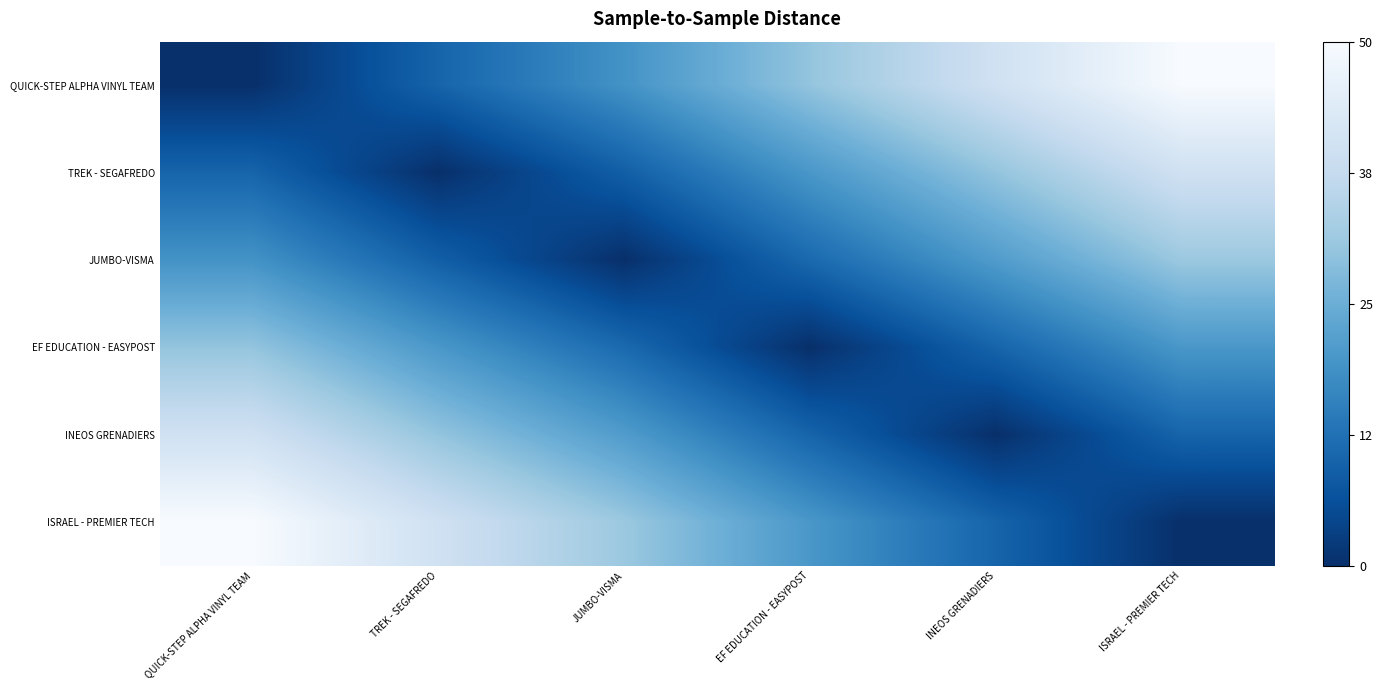

Reading left to right, what are all the values shown in this chart?

QUICK-STEP ALPHA VINYL TEAM: QUICK-STEP ALPHA VINYL TEAM=0	TREK - SEGAFREDO=10	JUMBO-VISMA=19	EF EDUCATION - EASYPOST=30	INEOS GRENADIERS=40	ISRAEL - PREMIER TECH=50
TREK - SEGAFREDO: QUICK-STEP ALPHA VINYL TEAM=10	TREK - SEGAFREDO=0	JUMBO-VISMA=9	EF EDUCATION - EASYPOST=20	INEOS GRENADIERS=30	ISRAEL - PREMIER TECH=40
JUMBO-VISMA: QUICK-STEP ALPHA VINYL TEAM=19	TREK - SEGAFREDO=9	JUMBO-VISMA=0	EF EDUCATION - EASYPOST=11	INEOS GRENADIERS=21	ISRAEL - PREMIER TECH=31
EF EDUCATION - EASYPOST: QUICK-STEP ALPHA VINYL TEAM=30	TREK - SEGAFREDO=20	JUMBO-VISMA=11	EF EDUCATION - EASYPOST=0	INEOS GRENADIERS=10	ISRAEL - PREMIER TECH=20
INEOS GRENADIERS: QUICK-STEP ALPHA VINYL TEAM=40	TREK - SEGAFREDO=30	JUMBO-VISMA=21	EF EDUCATION - EASYPOST=10	INEOS GRENADIERS=0	ISRAEL - PREMIER TECH=10
ISRAEL - PREMIER TECH: QUICK-STEP ALPHA VINYL TEAM=50	TREK - SEGAFREDO=40	JUMBO-VISMA=31	EF EDUCATION - EASYPOST=20	INEOS GRENADIERS=10	ISRAEL - PREMIER TECH=0